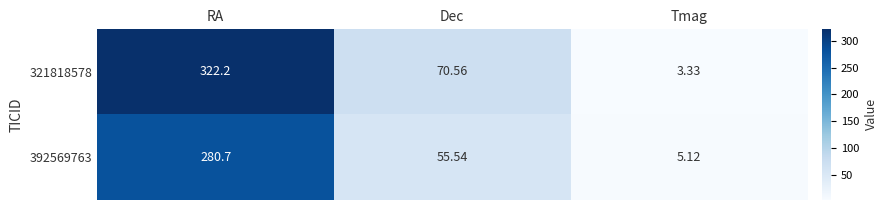

At which label is 321818578 closest to 162?

Dec